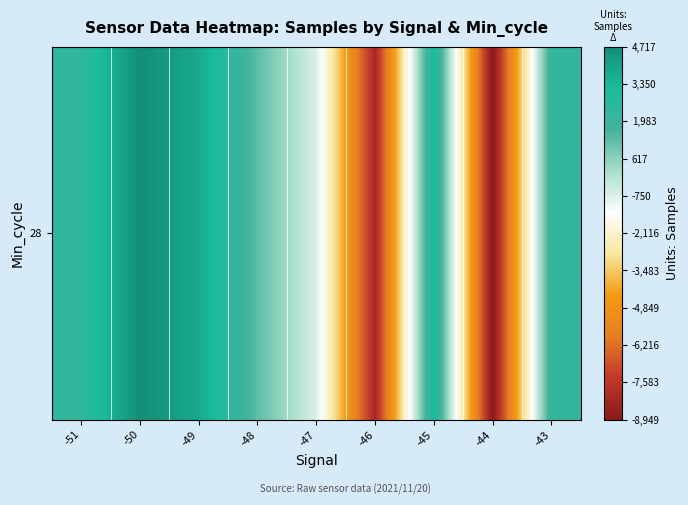

What is the change in value from -48 to -46?

-9443.1